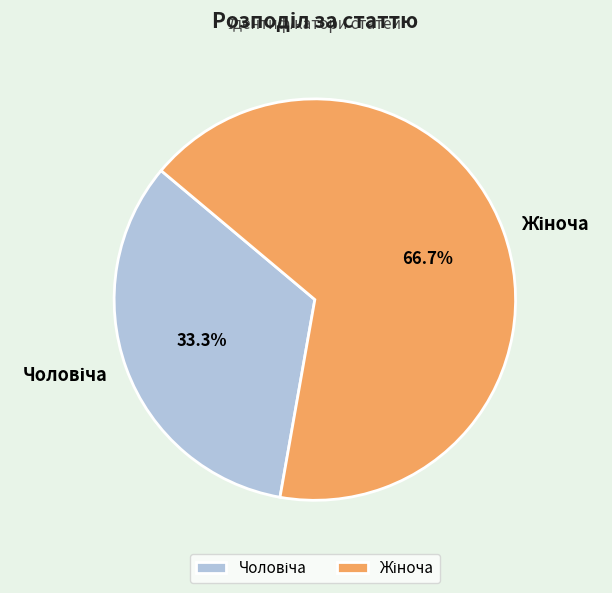

To the nearest percent, what is the average slice percentage?

50%